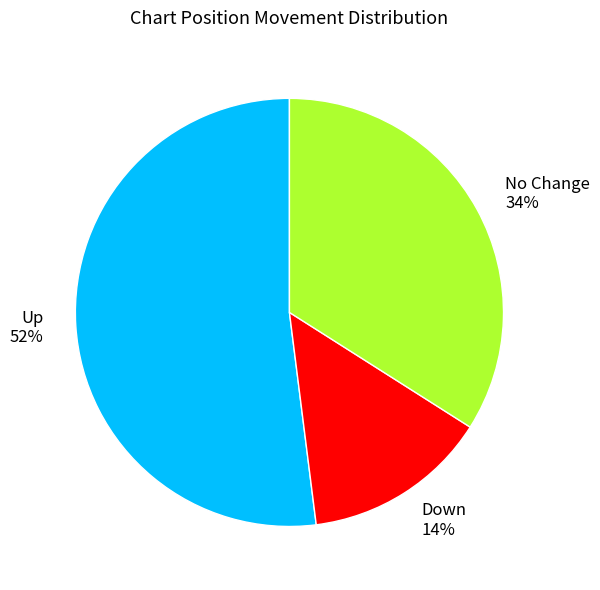

Between Down 14% and Up 52%, which is larger?

Up 52%